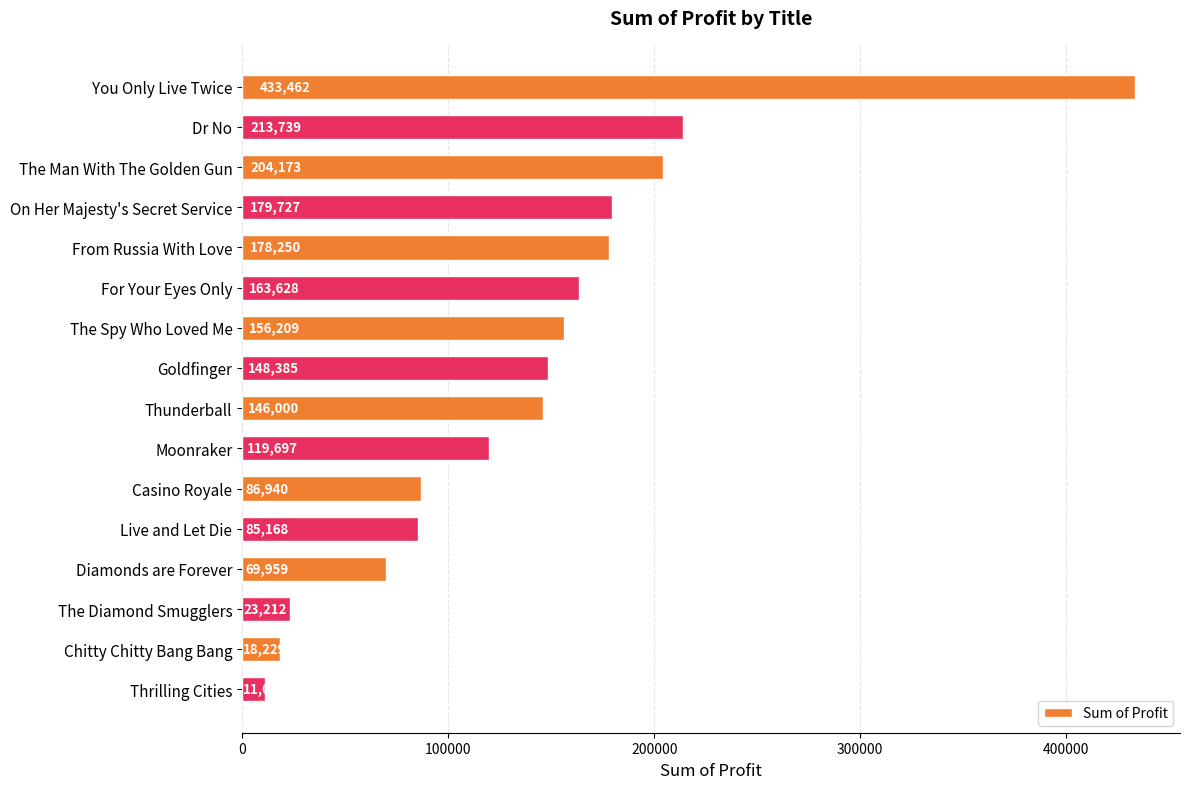

The chart shows a value of 107228.3 at For Your Eyes Only. True or false?

False